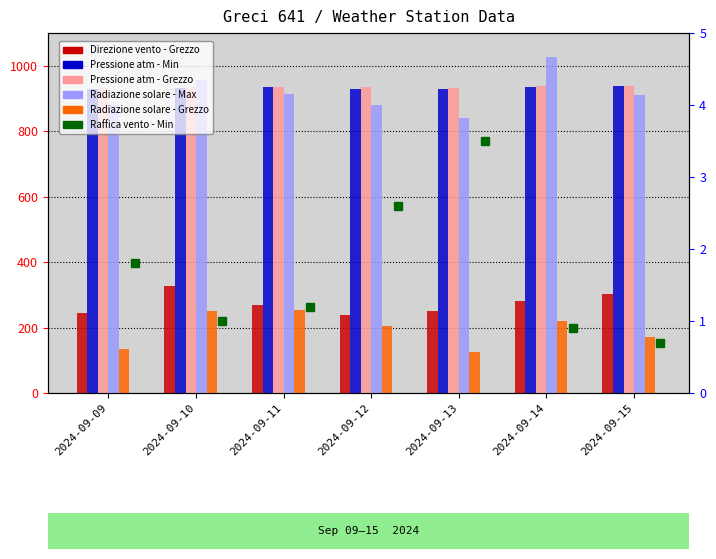

At which category is the sum across all series the highest?

2024-09-14